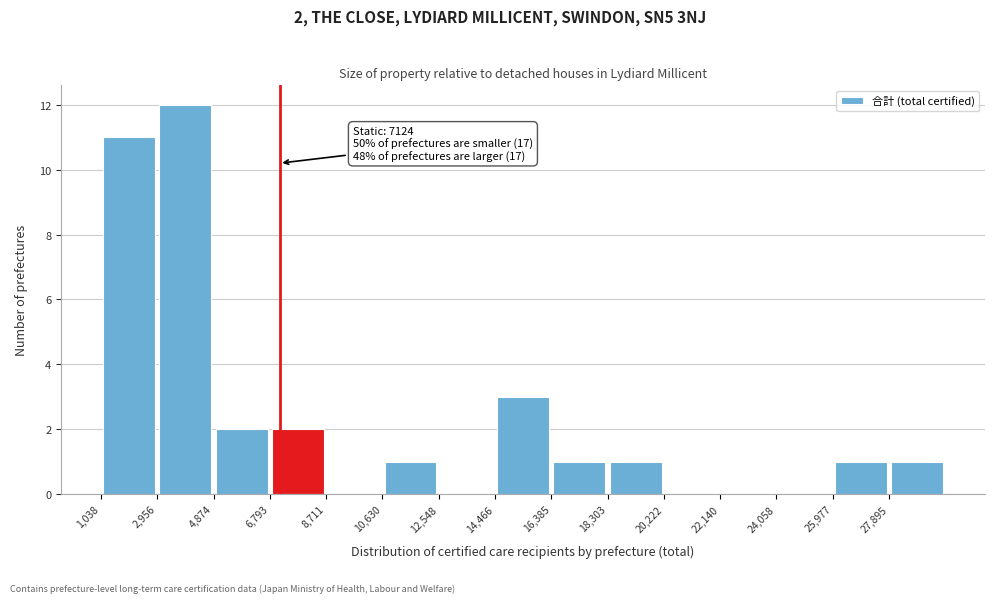

Which range on the x-axis has the tallest bar?

3000 to 4800